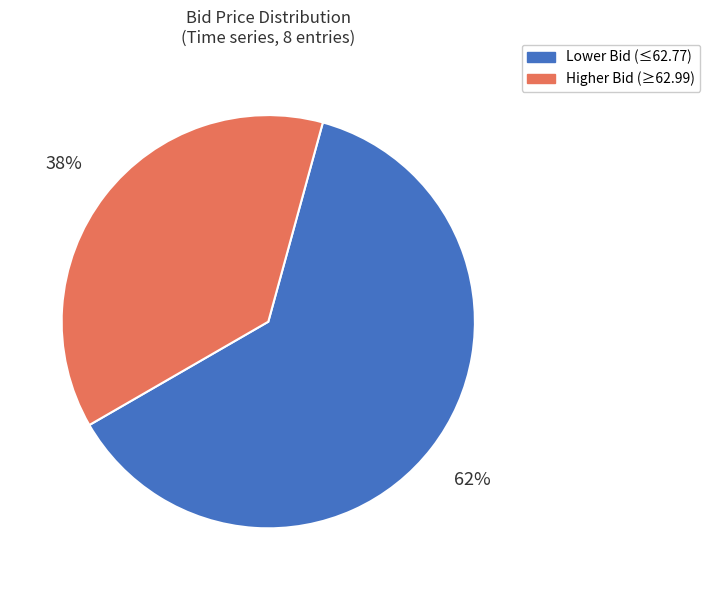

To the nearest percent, what is the average slice percentage?

50%